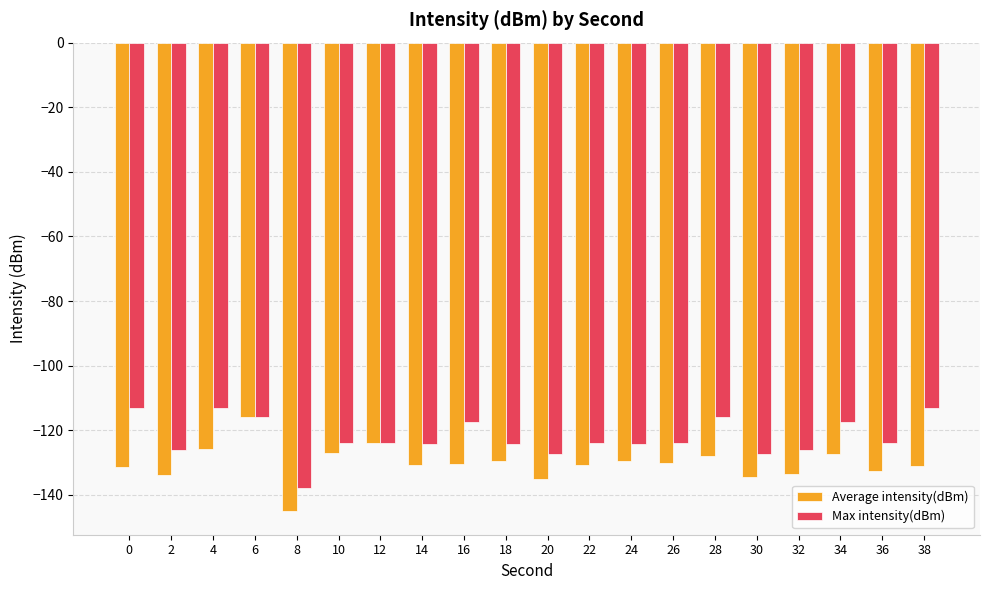

Which label corresponds to the smallest value in the chart?

8